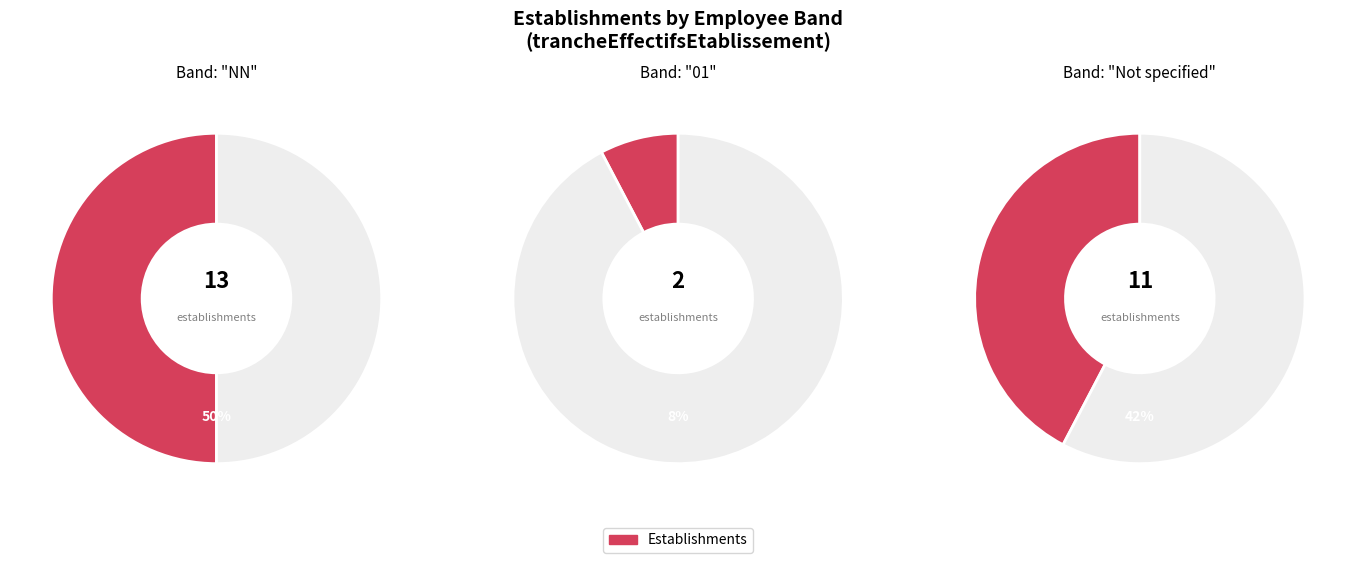

The  slice represents 37% of the pie. True or false?

False